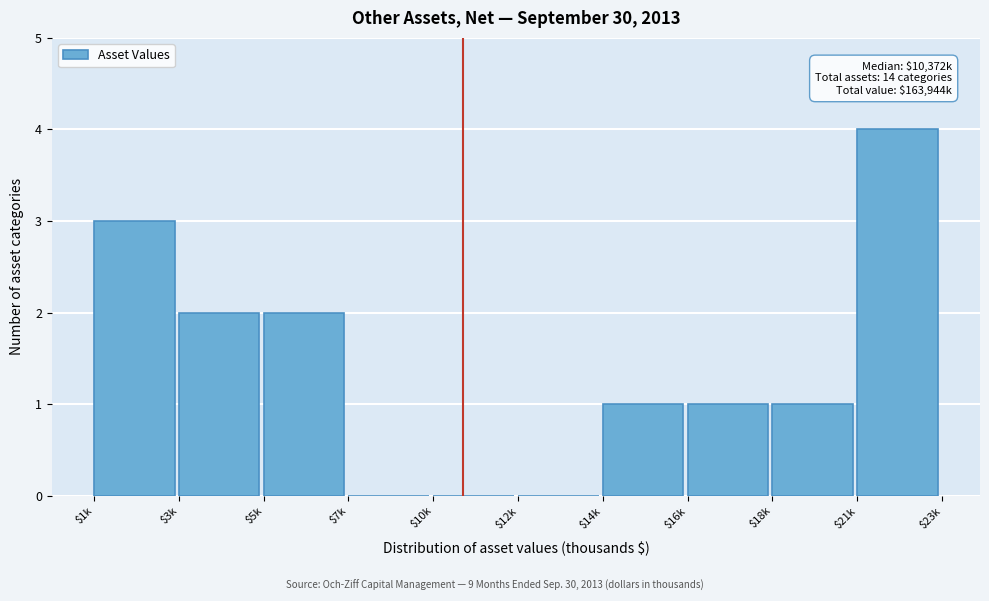

Is it true that the value at $18k is 1?

True